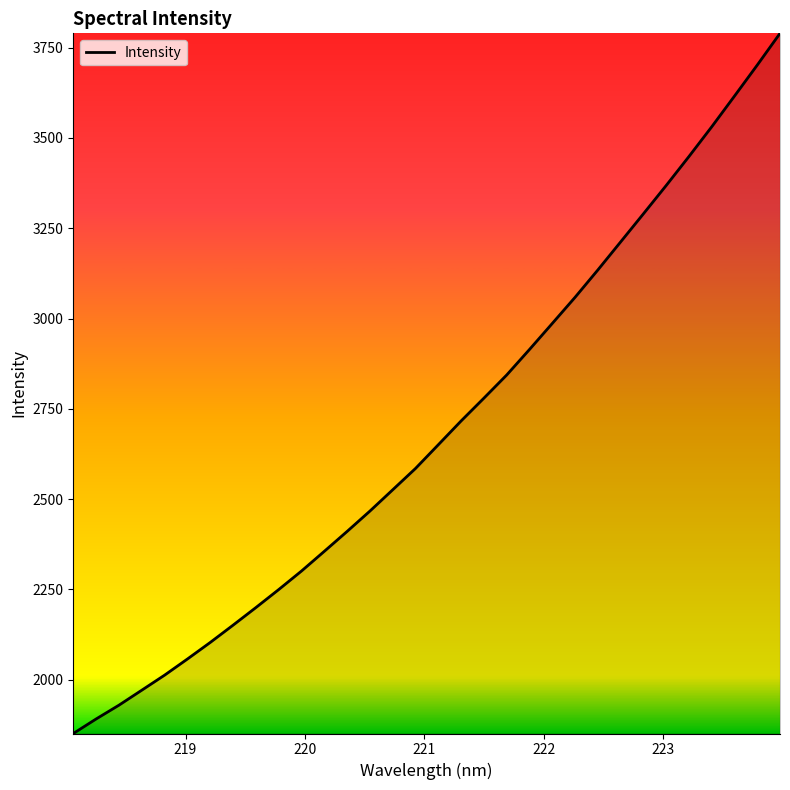

What is the difference between the maximum and minimum values?

1938.3